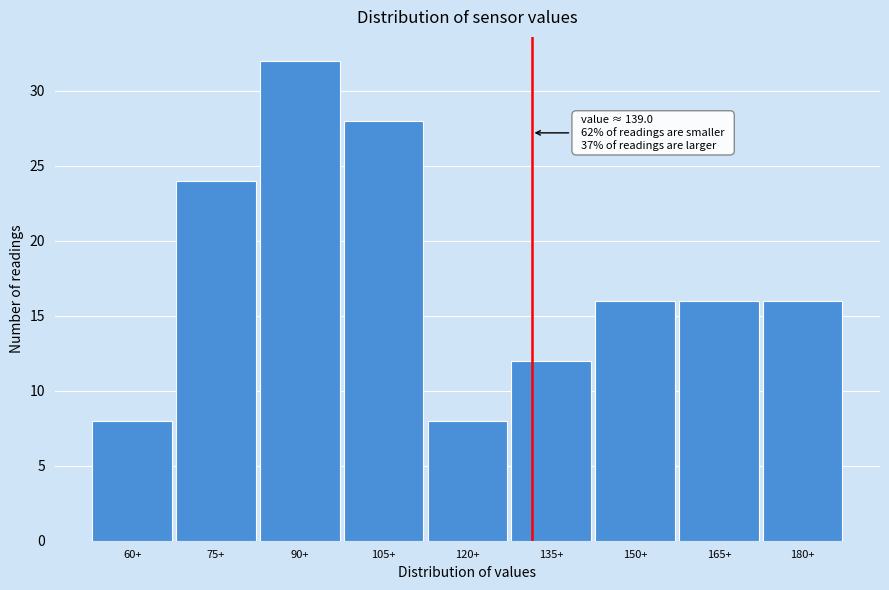

Reading left to right, list all the values displayed in this chart.

60+=8	75+=24	90+=32	105+=28	120+=8	135+=12	150+=16	165+=16	180+=16